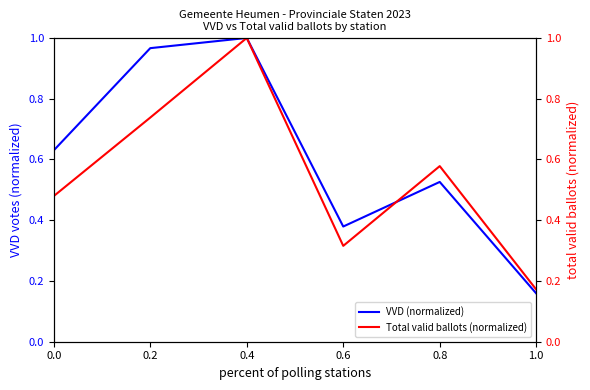

What is the label of the 4th point from the left?

0.6